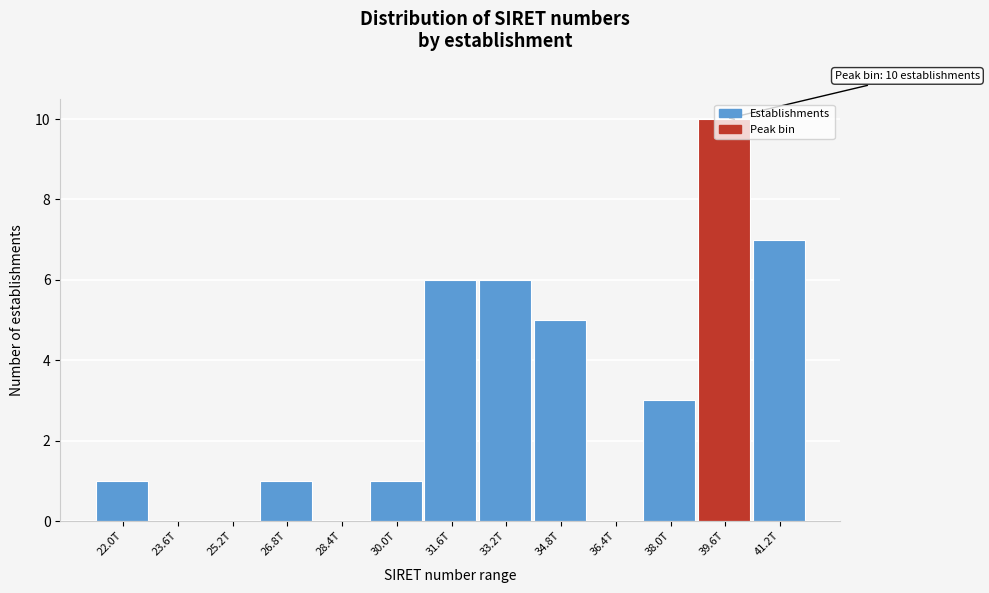

What is the sum of the values at 34.8T and 31.6T?

11